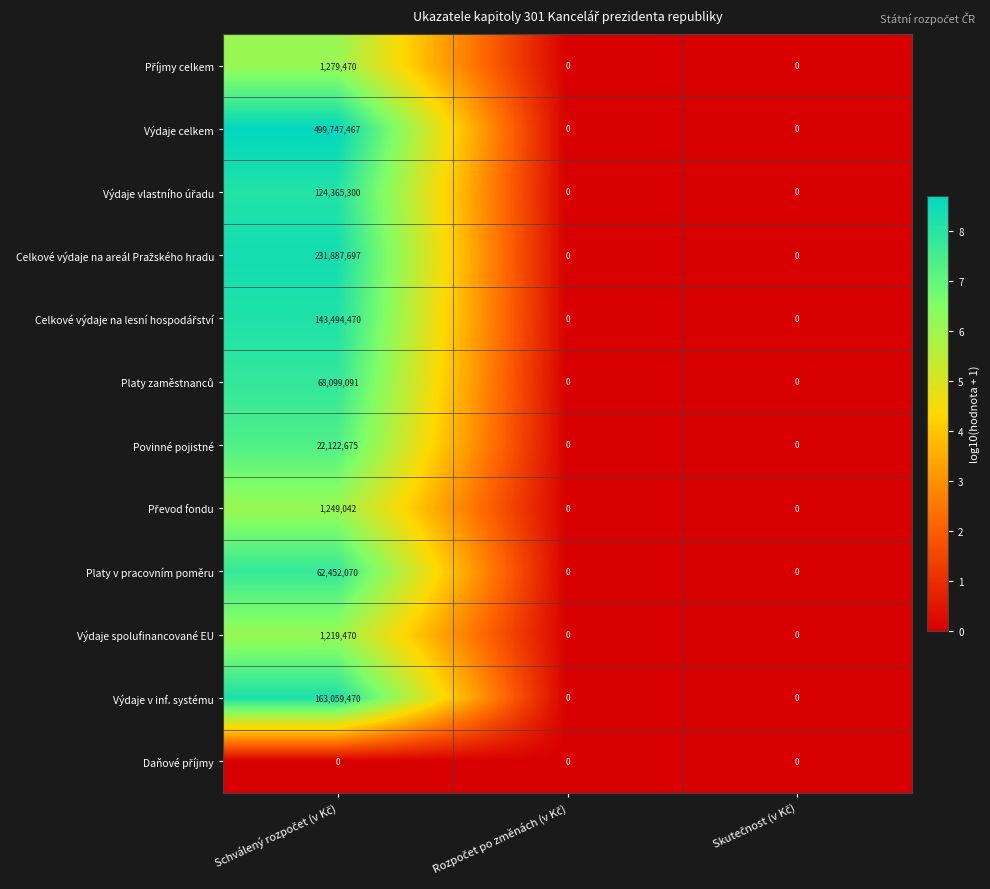

Which series has the largest total across all categories?

Výdaje celkem